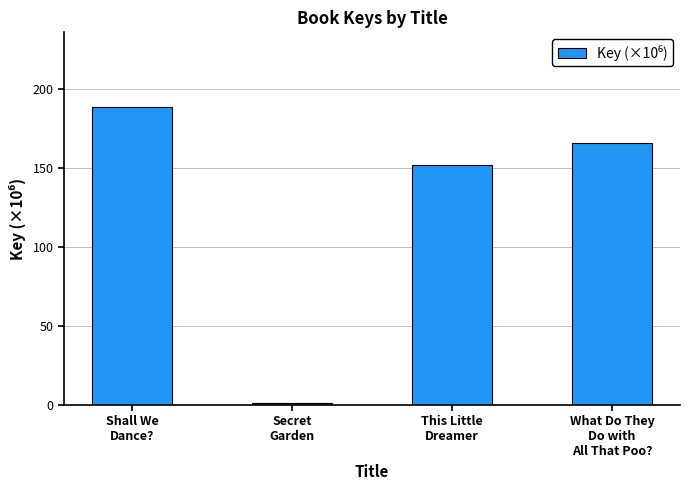

Where does the data first go above 165?

Shall We
Dance?